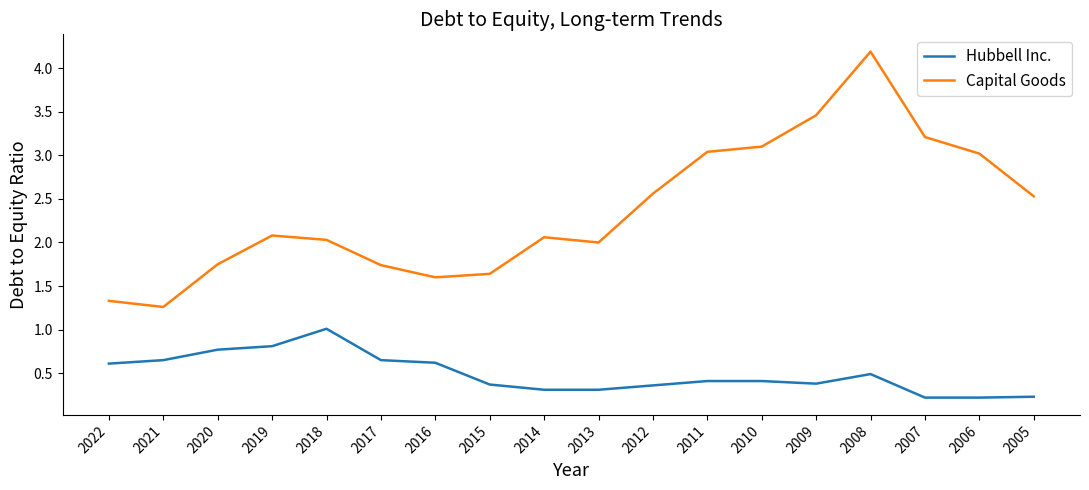

Between 2019 and 2017, which series saw the biggest shift?

Capital Goods